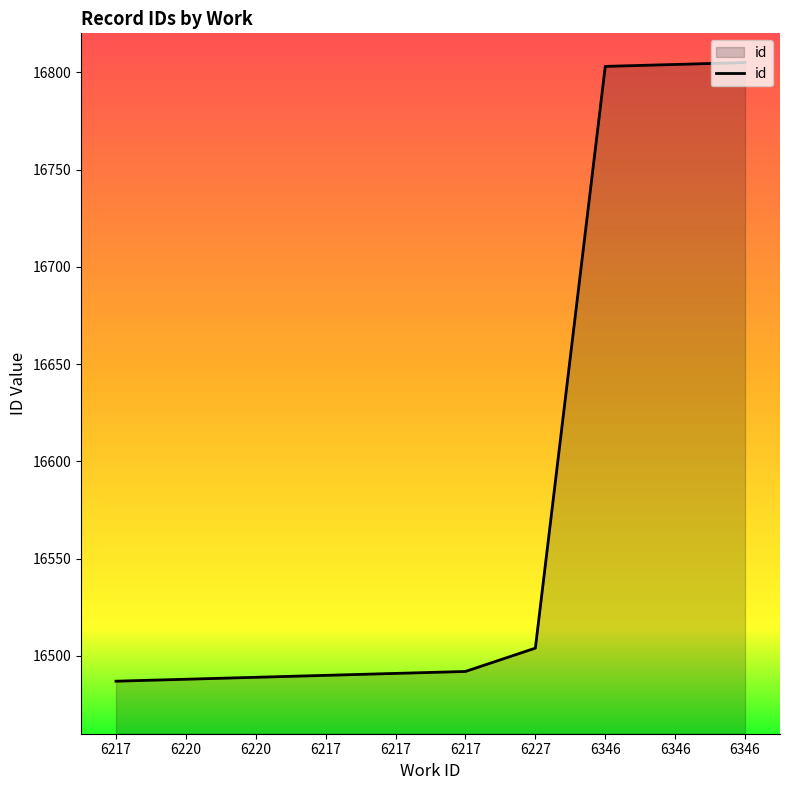

Rank the categories by value from lowest to highest.

6217, 6220, 6220, 6217, 6217, 6217, 6227, 6346, 6346, 6346